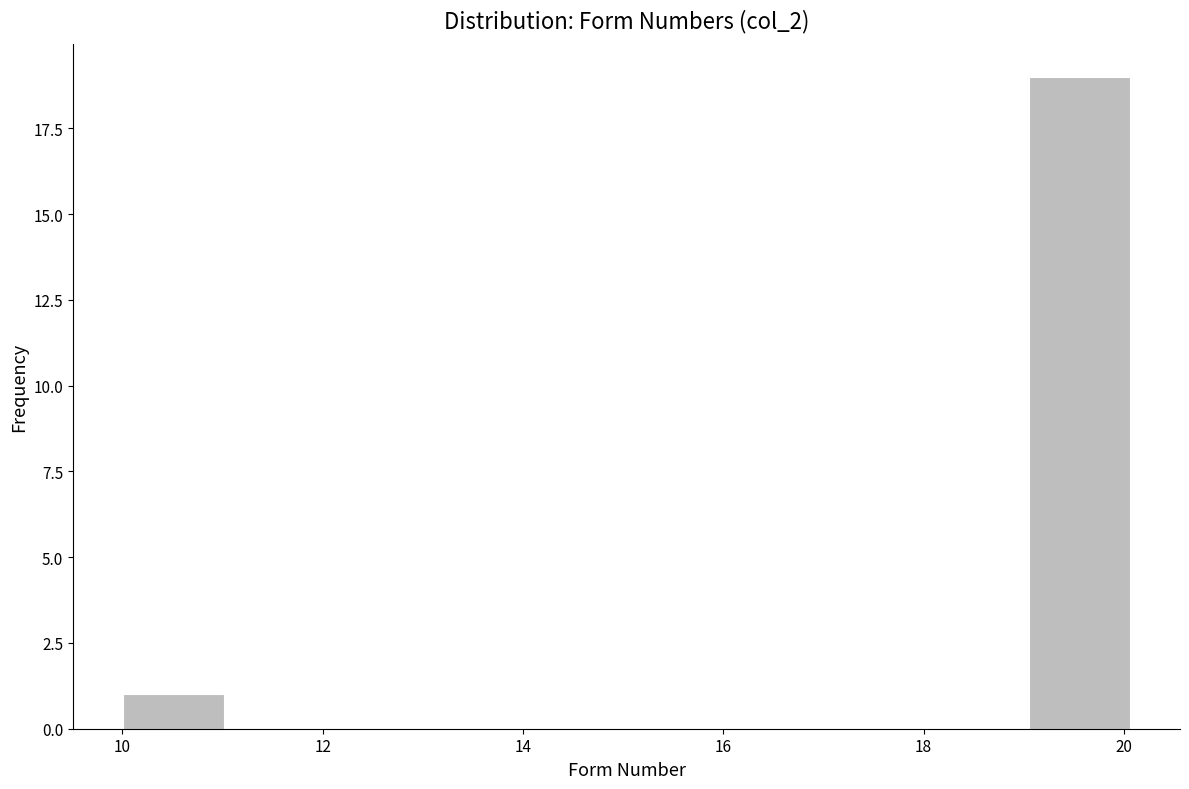

What is the height of the bar covering 19 to 20 on the x-axis? Neither the bar edges nor the heights are printed on the chart, so give them approximately, as read against the axes.

19